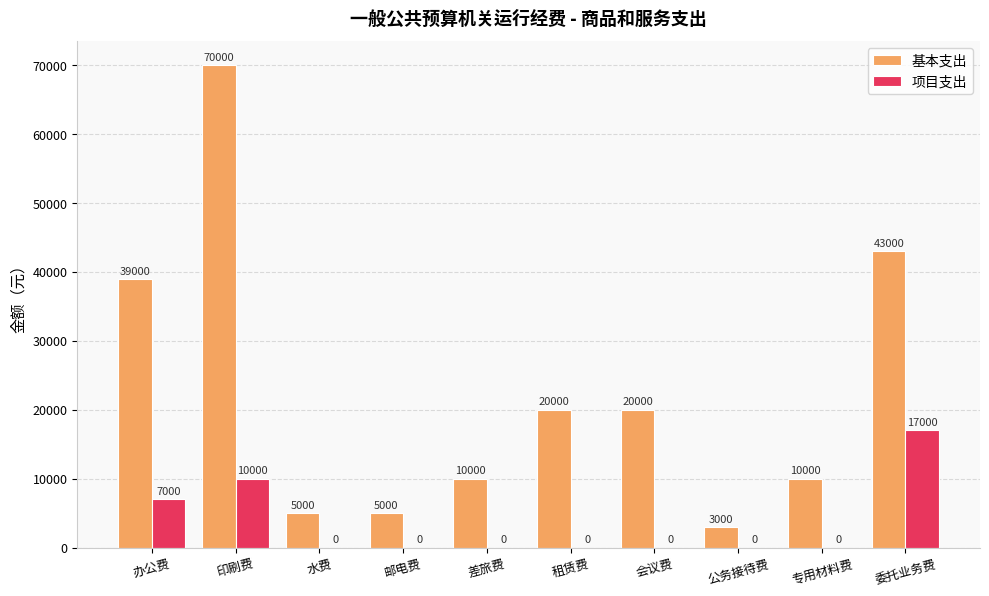

At which label is 基本支出 closest to 36500?

办公费